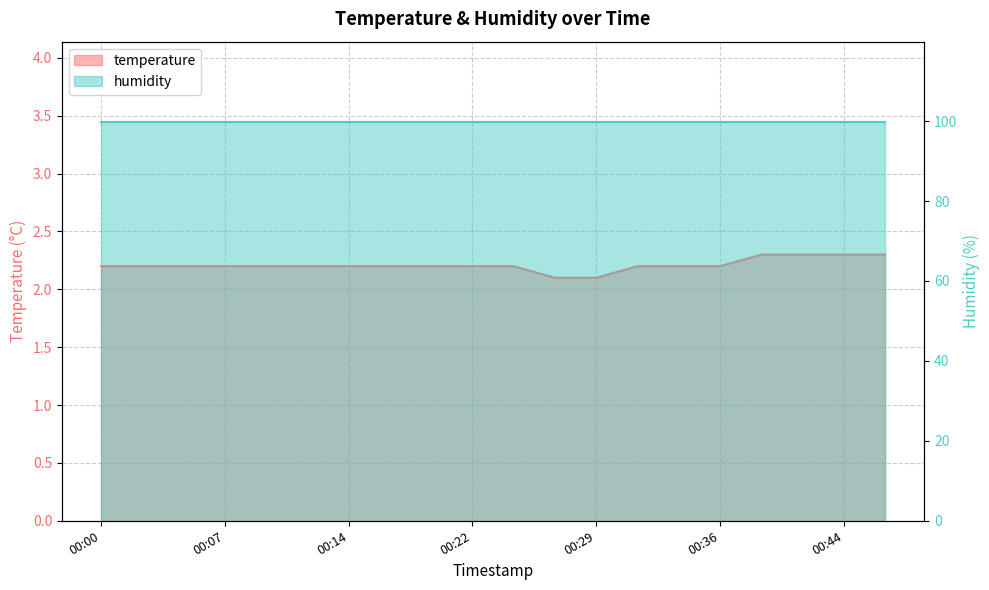

What is the value of the 6th point from the left?

2.2